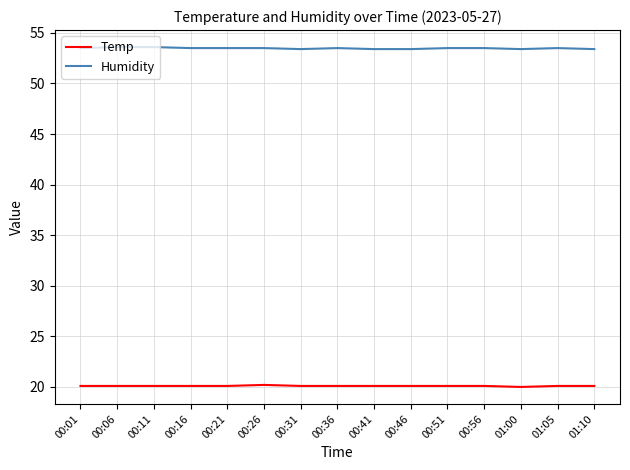

How many categories are shown in the chart?

15